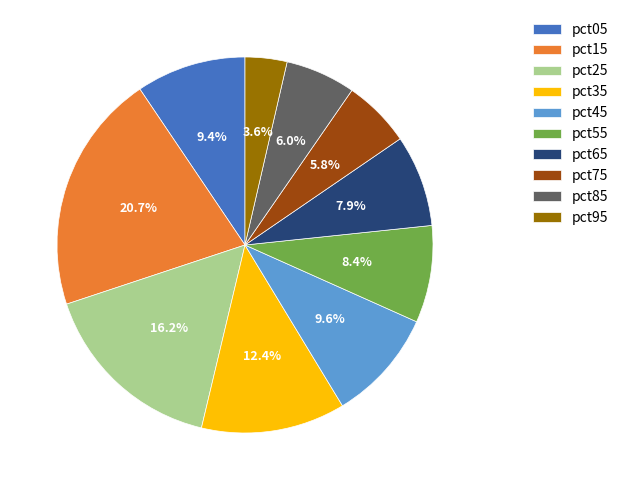

To the nearest percent, what is the average slice percentage?

10%